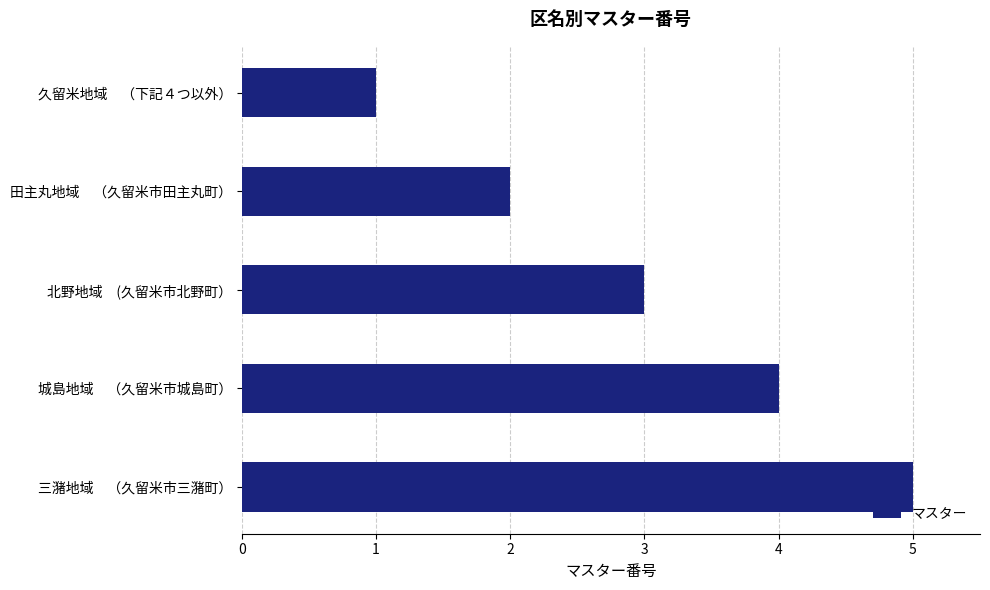

Between 城島地域　（久留米市城島町） and 三潴地域　（久留米市三潴町）, which is larger?

三潴地域　（久留米市三潴町）